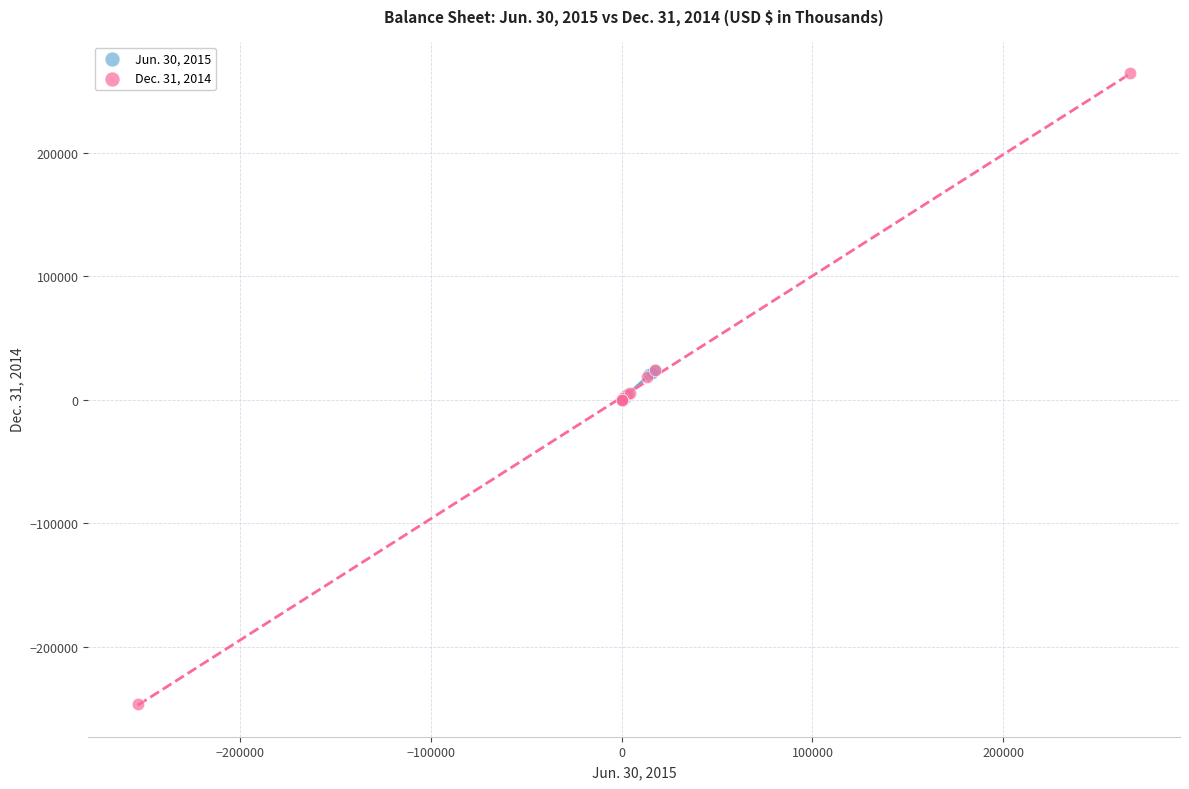

Which series has the widest spread of Y values?

Dec. 31, 2014